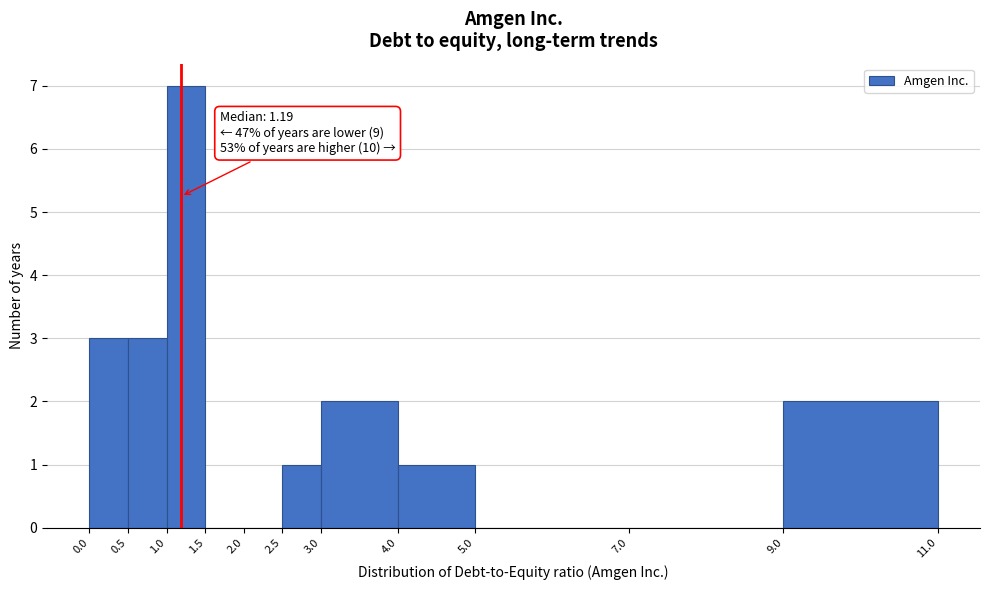

Over which range of the x-axis is the bar tallest?

1.0 to 1.5